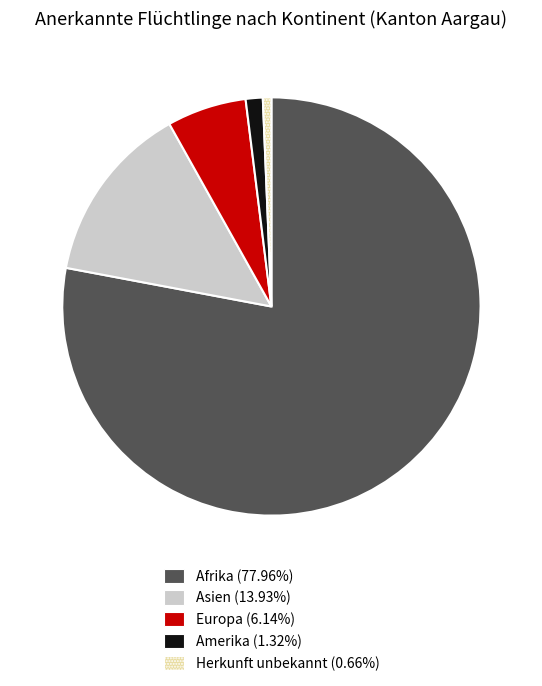

Is there any slice that represents more than half of the pie?

Yes